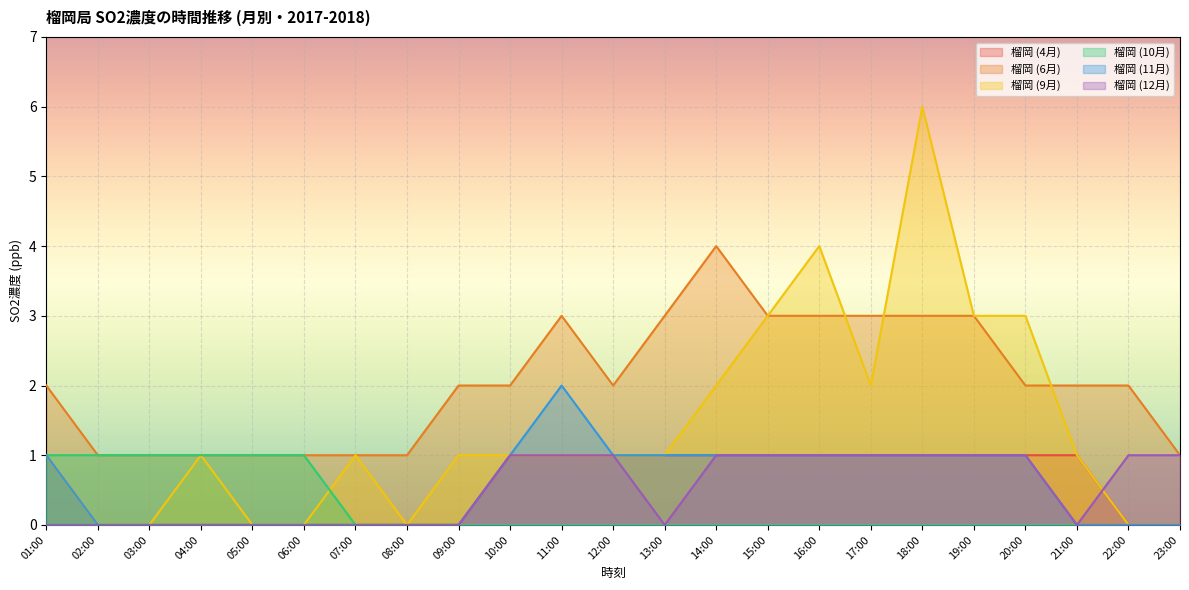

Rank the series at 12:00 from highest to lowest value.

榴岡 (6月), 榴岡 (4月), 榴岡 (9月), 榴岡 (11月), 榴岡 (12月), 榴岡 (10月)